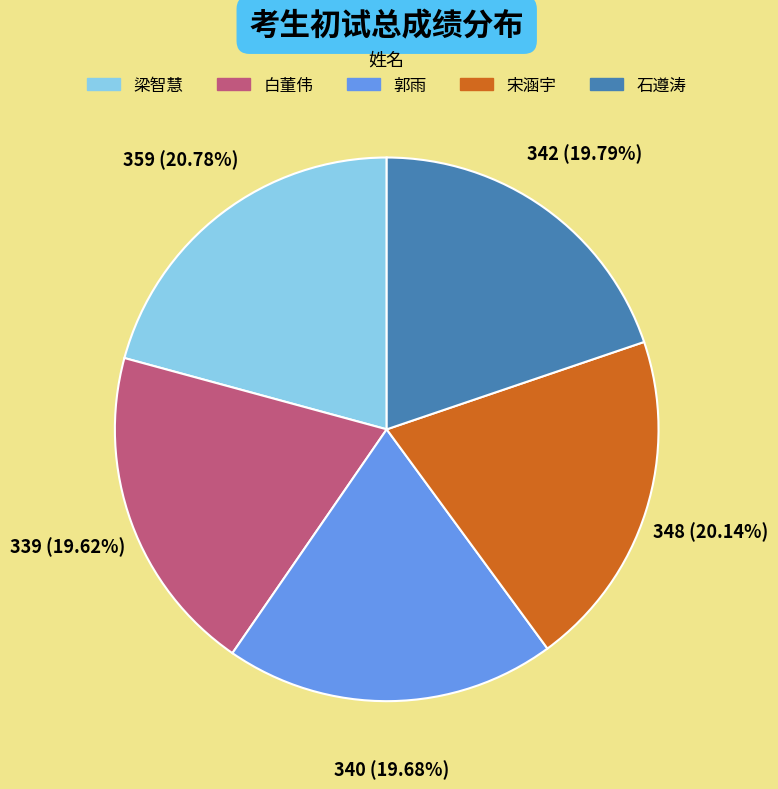

How many slices are in this pie chart?

5